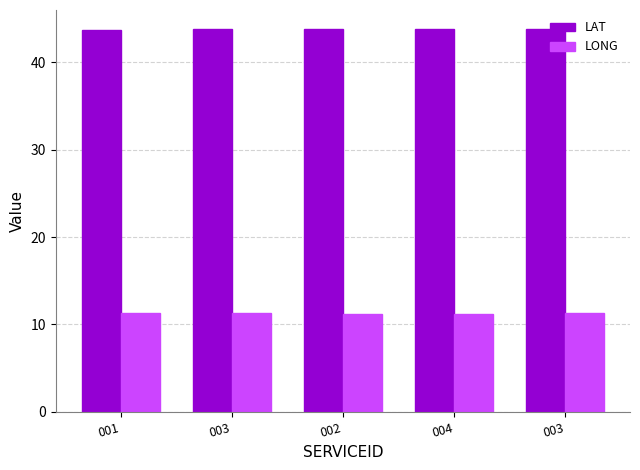

What is the label of the 1st bar from the right?

003